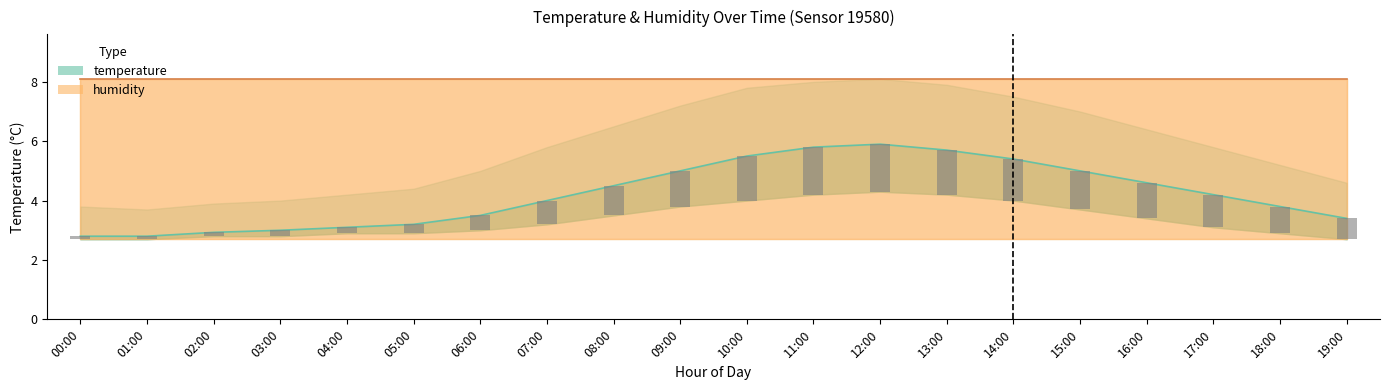

Approximately how many times larger is the value at 04:00 compared to 11:00?

0.5